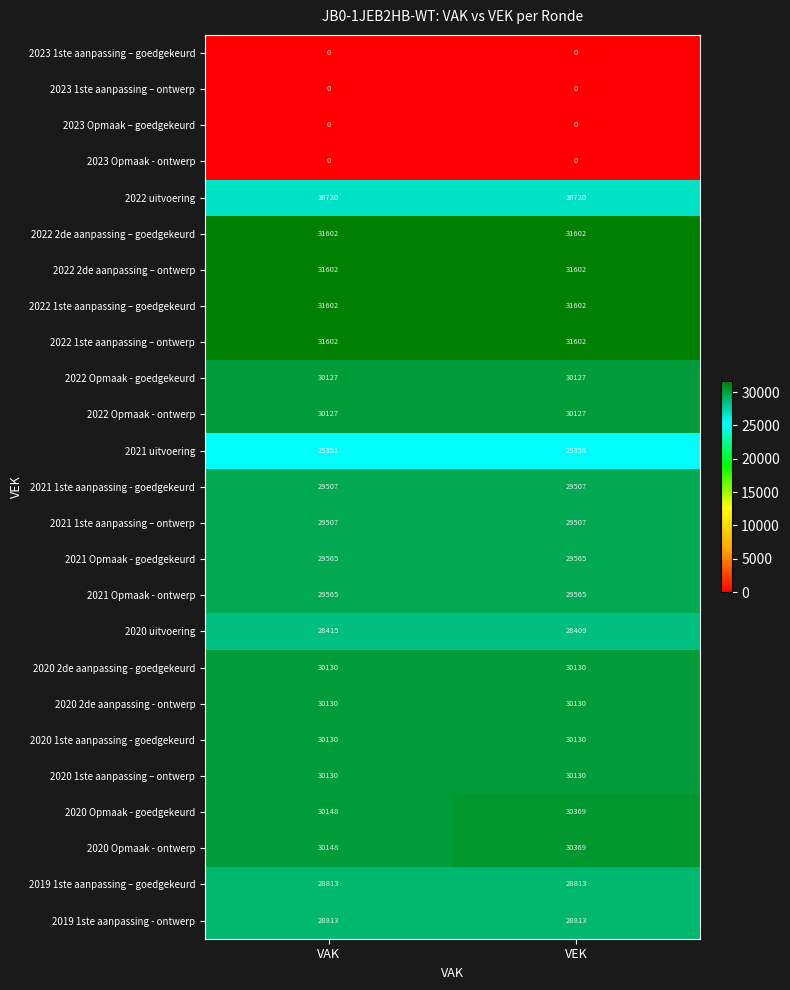

The value of 2021 1ste aanpassing - goedgekeurd at VAK is 29507. True or false?

True